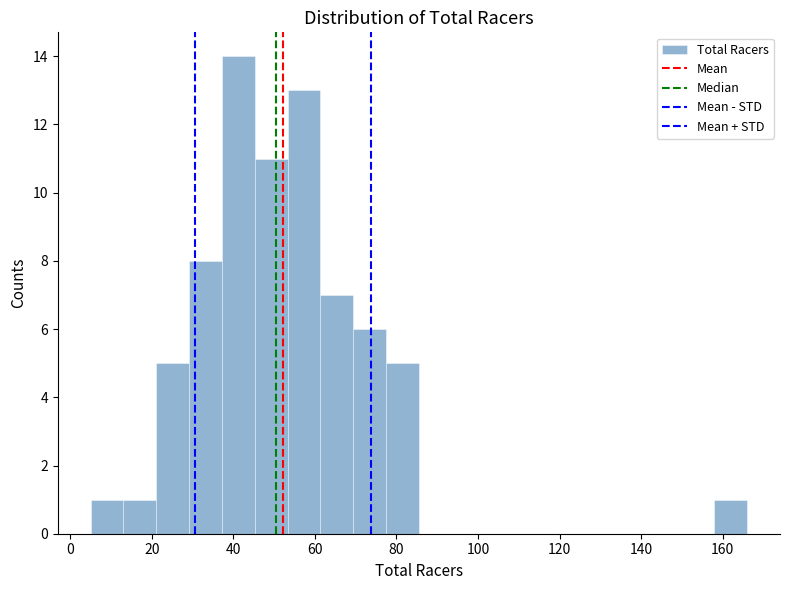

Reading left to right, list every bar in this chart as the range it spans on the x-axis followed by its height. Neither the bar edges nor the heights are printed on the chart, so give them approximately, as read against the axes.

6 to 14: 1
14 to 22: 1
22 to 30: 5
30 to 38: 8
38 to 46: 14
46 to 54: 11
54 to 62: 13
62 to 70: 7
70 to 78: 6
78 to 86: 5
86 to 94: 0
94 to 102: 0
102 to 110: 0
110 to 118: 0
118 to 126: 0
126 to 134: 0
134 to 142: 0
142 to 150: 0
150 to 158: 0
158 to 166: 1